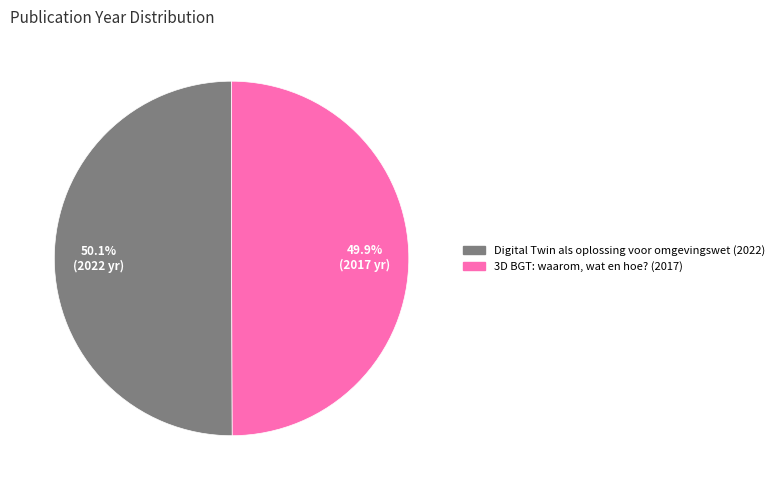

Approximately how many times larger is the value at 3D BGT: waarom, wat en hoe? (2017) compared to Digital Twin als oplossing voor omgevingswet (2022)?

1.0